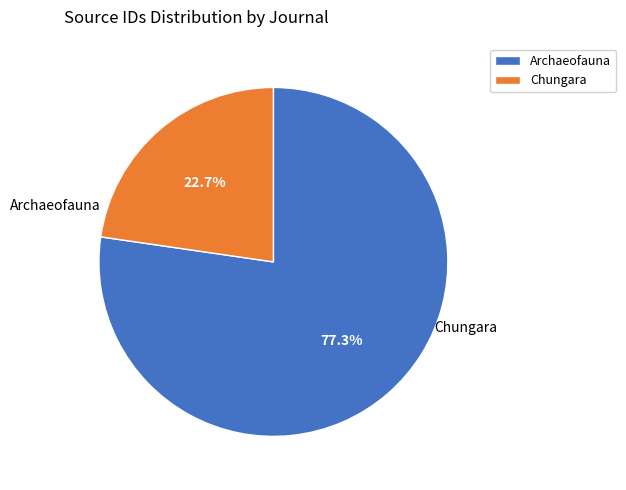

Which slice is the smallest?

Chungara